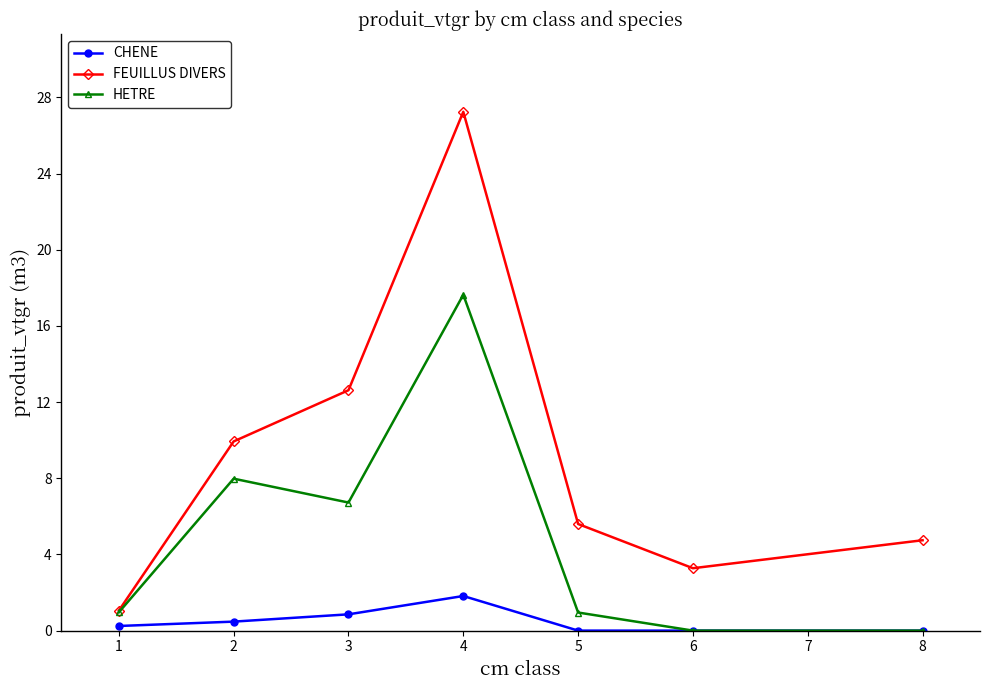

What is the sum of all CHENE values?

3.4